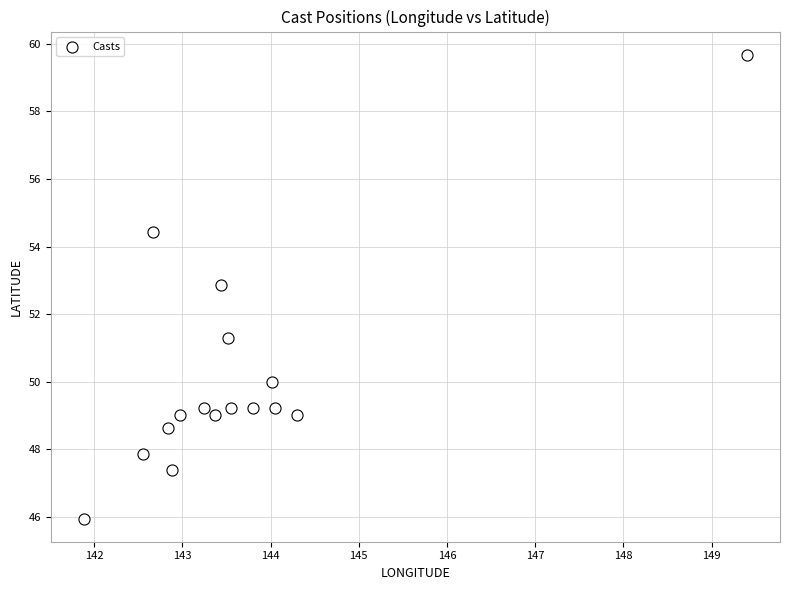

What is the range of X values (max minus min)?

7.5